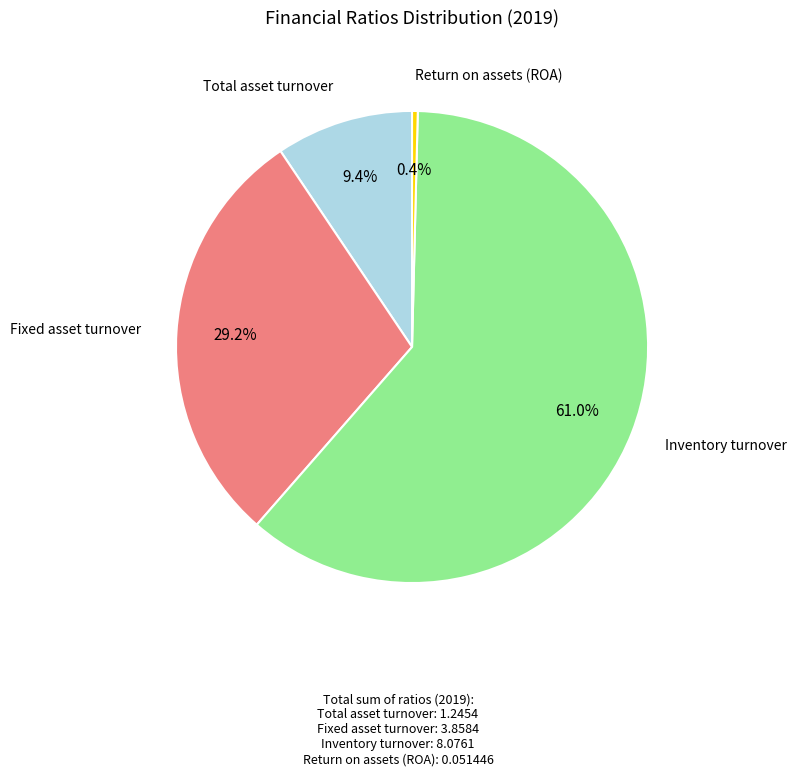

Is there a majority slice in this chart?

Yes